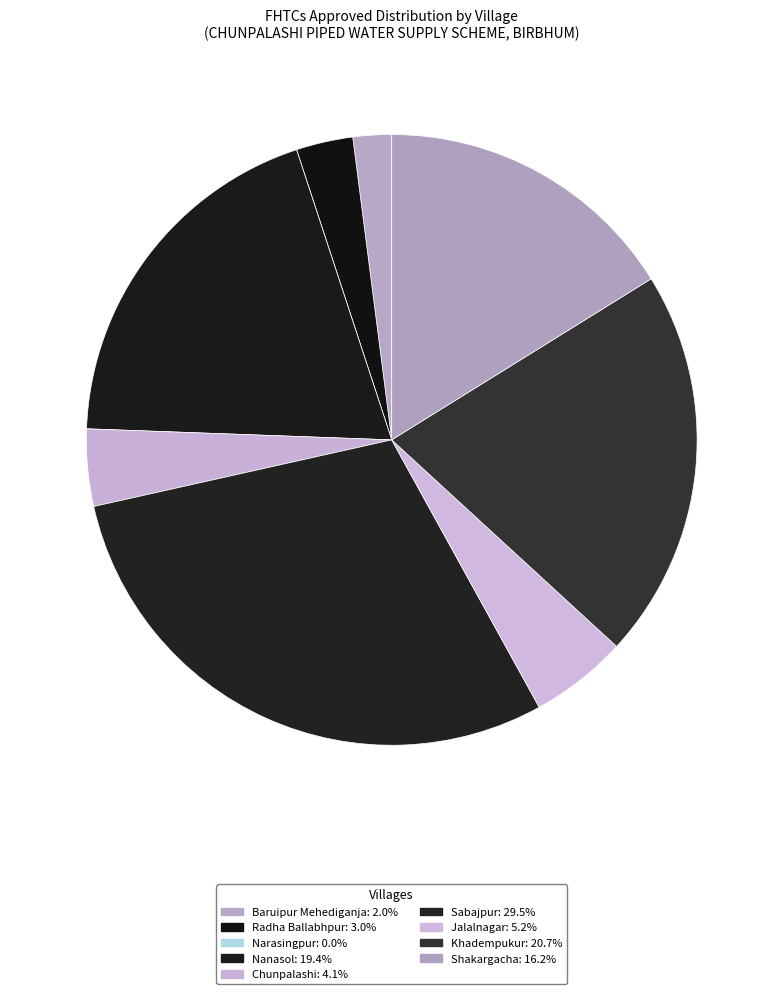

Rank the categories by value from highest to lowest.

Sabajpur, Khadempukur, Nanasol, Shakargacha, Jalalnagar, Chunpalashi, Radha Ballabhpur, Baruipur Mehediganja, Narasingpur